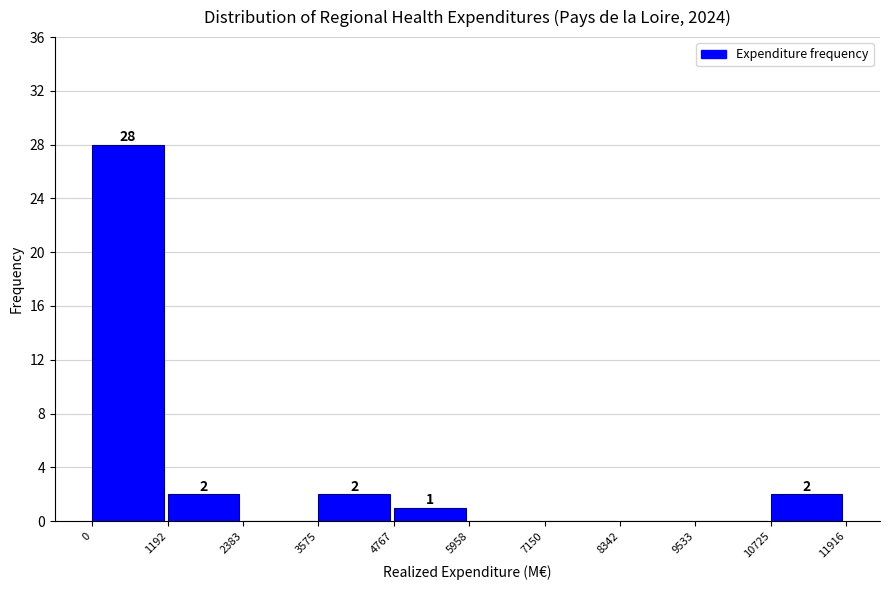

Over which range of the x-axis is the bar tallest?

0 to 1192